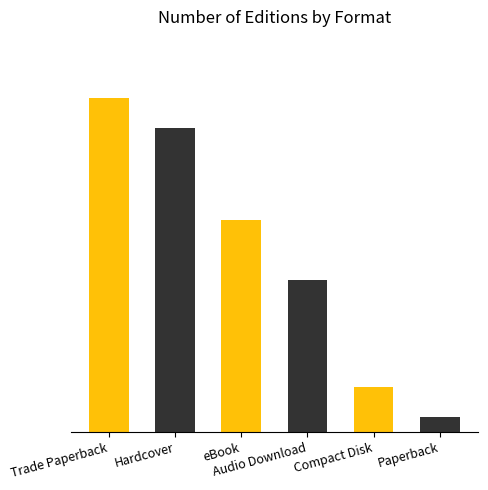

At which label is the value closest to 11?

Audio Download